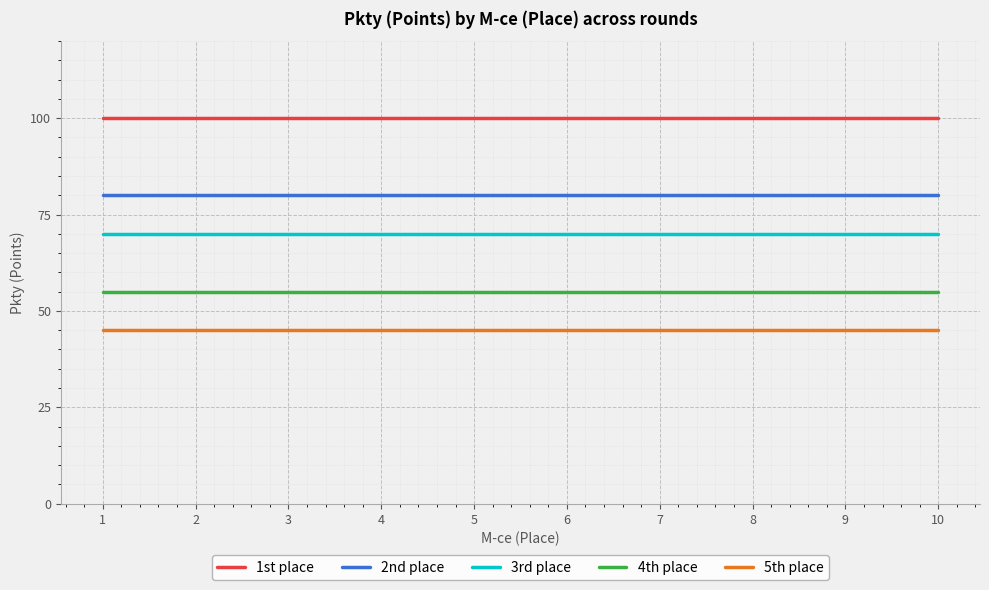

The value of 4th place at 8 is 74. True or false?

False